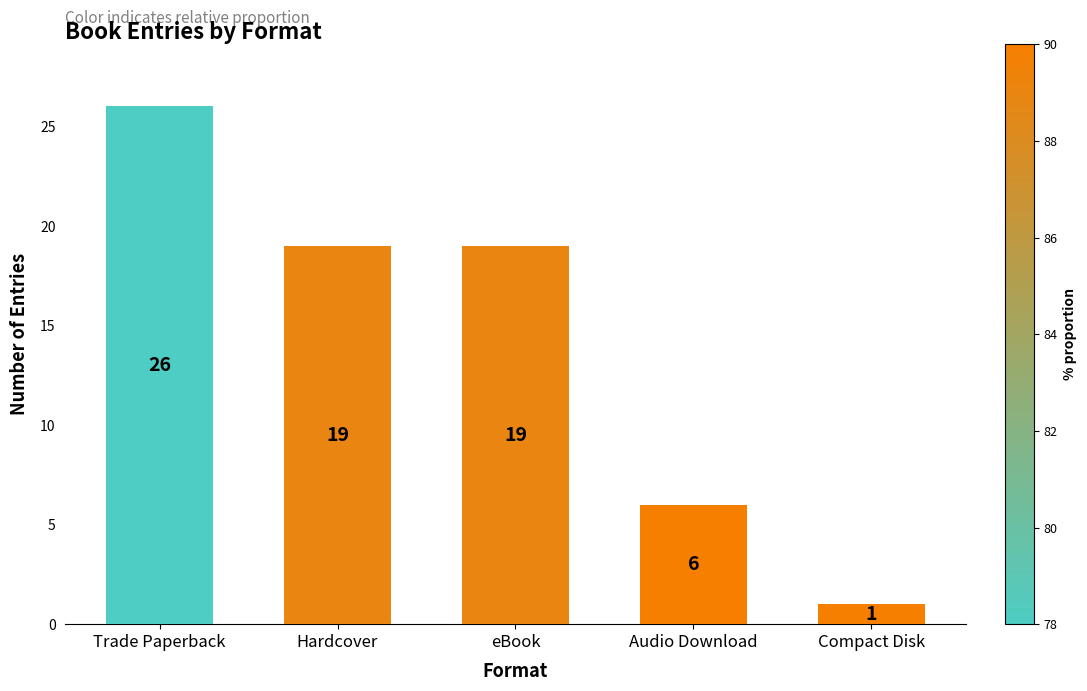

True or false: the data shows 2 at Compact Disk.

False